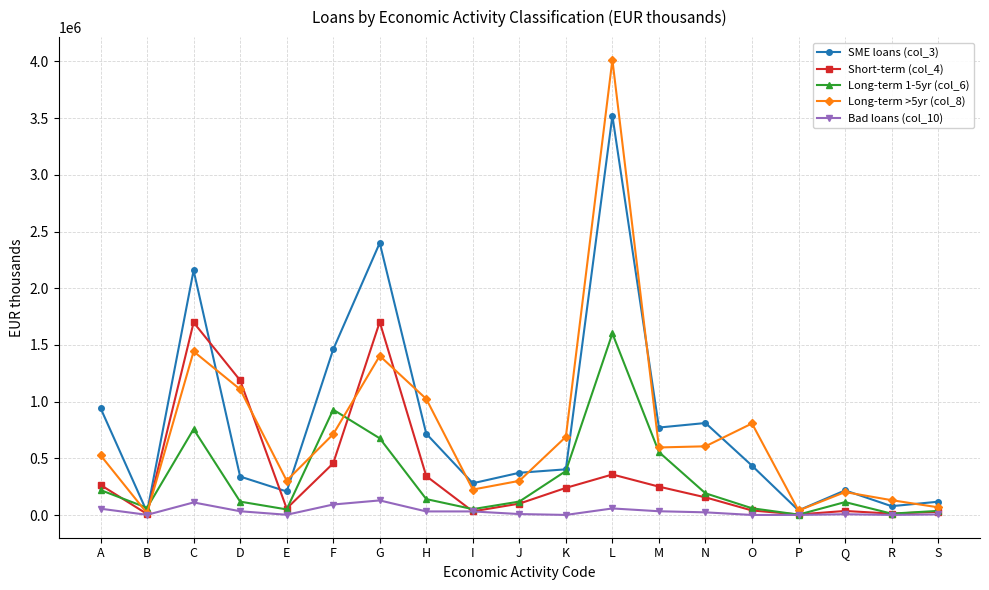

List the series in order of their peak value, lowest first.

Bad loans (col_10), Long-term 1-5yr (col_6), Short-term (col_4), SME loans (col_3), Long-term >5yr (col_8)